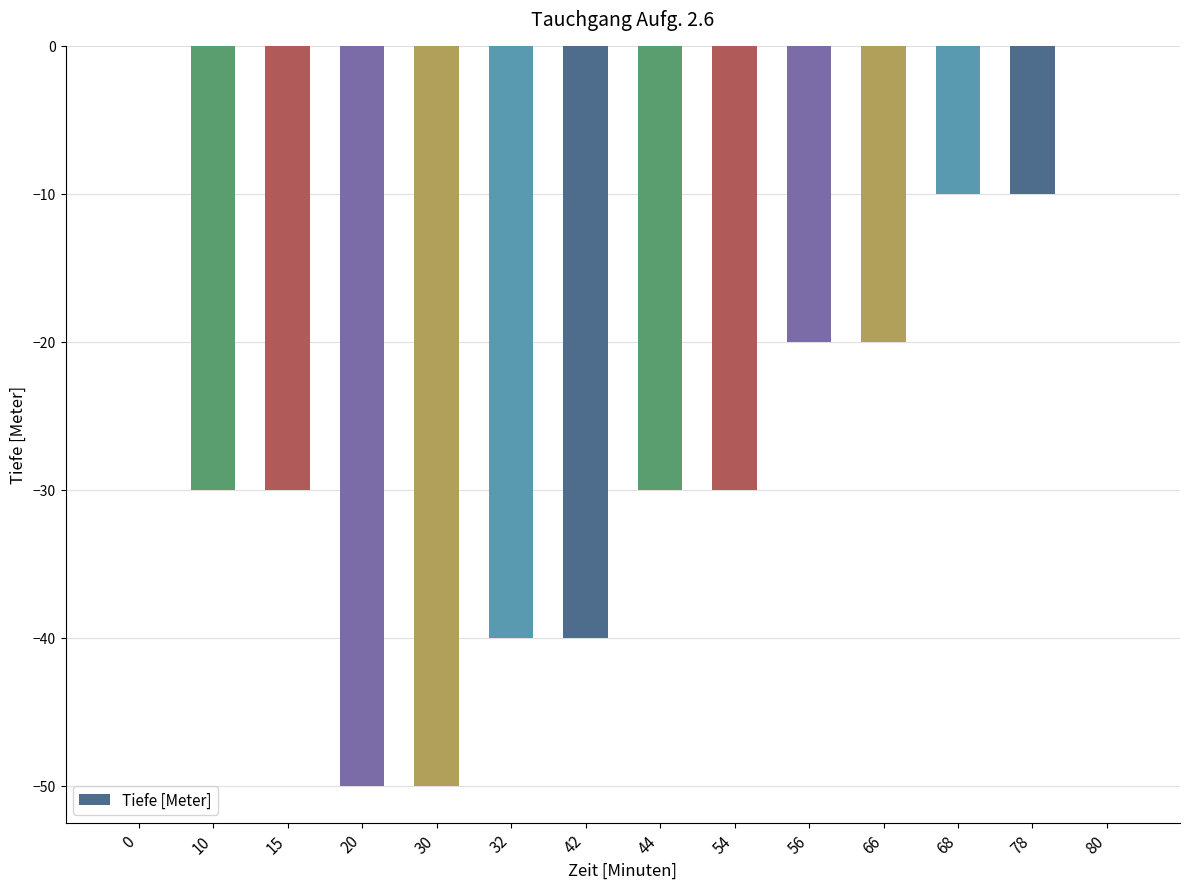

Reading left to right, what are all the values shown in this chart?

0	-30	-30	-50	-50	-40	-40	-30	-30	-20	-20	-10	-10	0